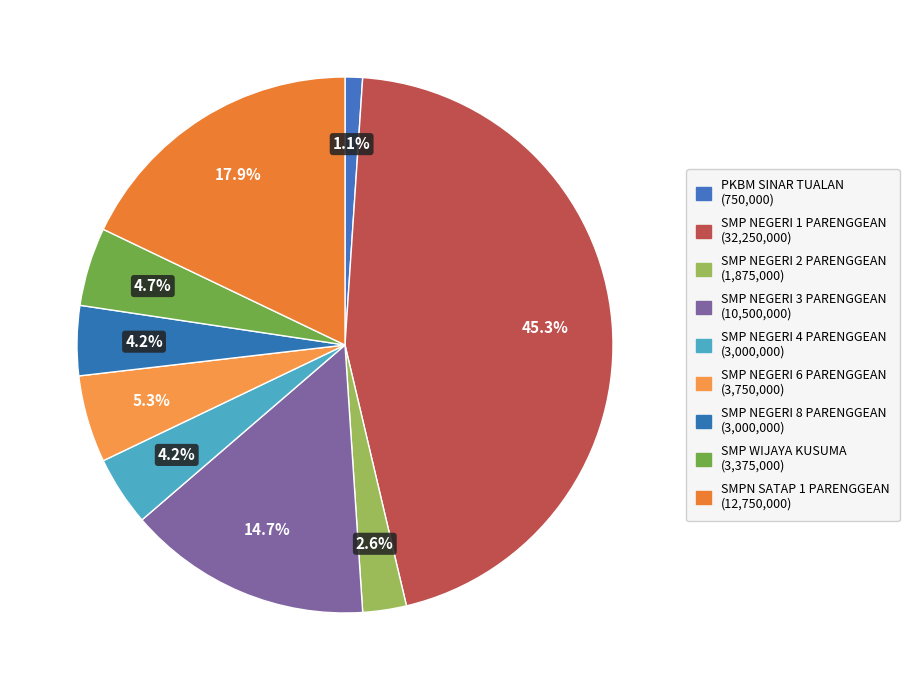

To the nearest percent, what portion does PKBM SINAR TUALAN represent?

1%